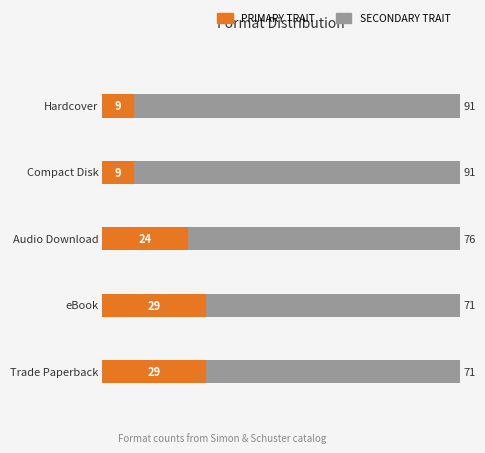

What is the difference between the maximum and minimum values in the PRIMARY TRAIT series?

20